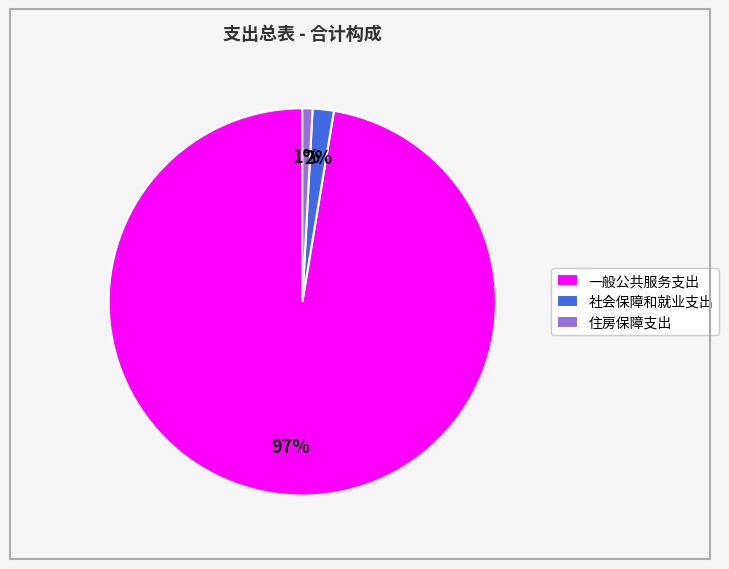

Which slice is the smallest?

住房保障支出